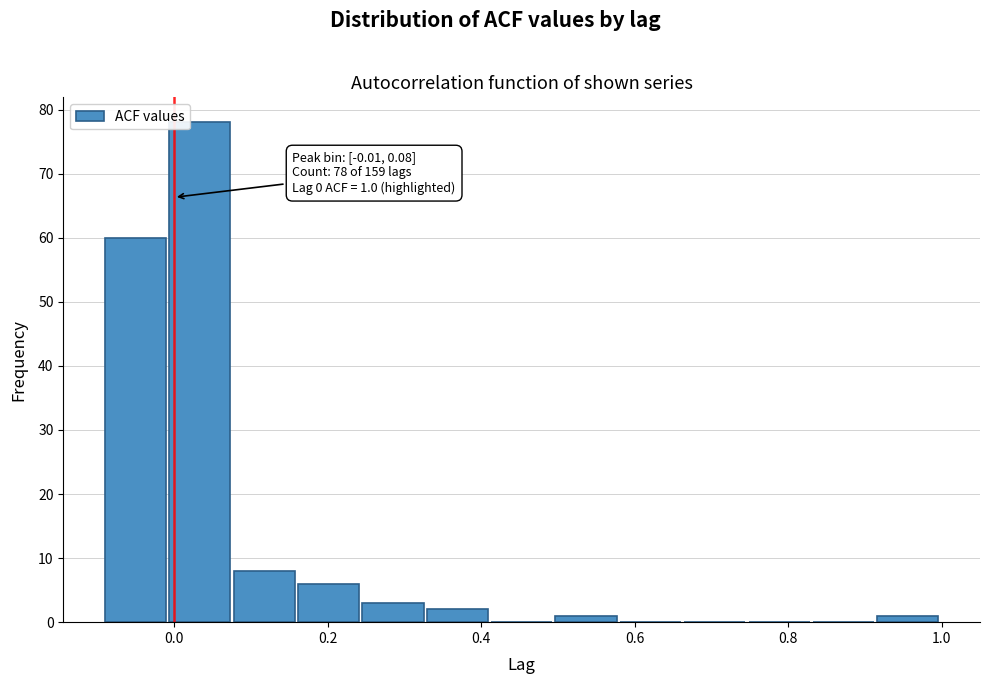

Which range on the x-axis has the tallest bar?

0.00 to 0.08